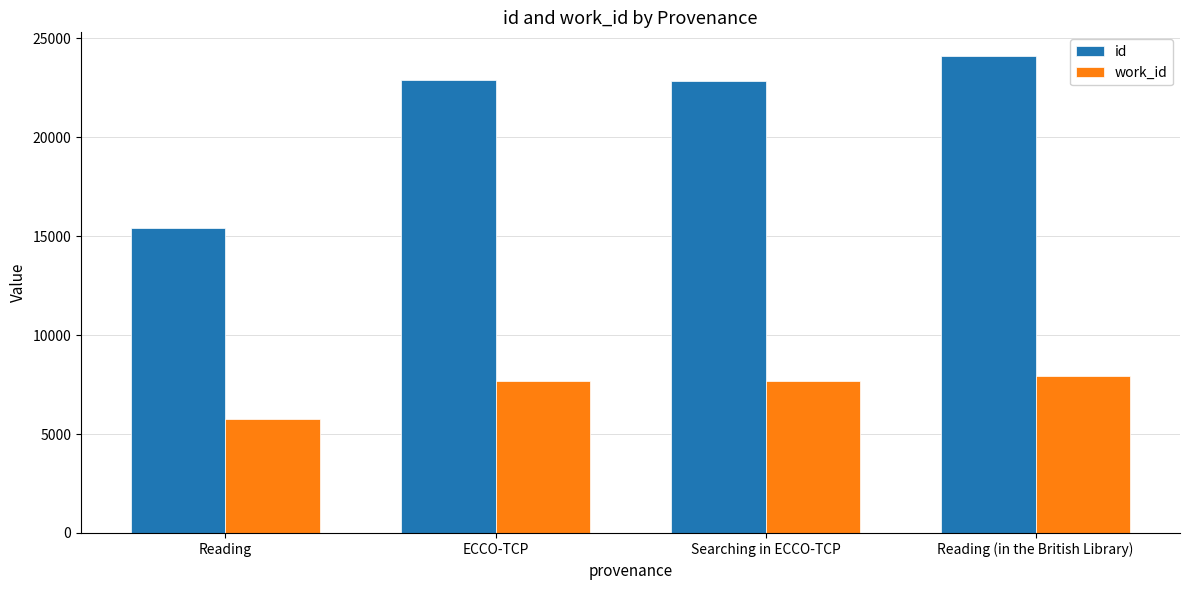

What is the highest value of the id series?

24100